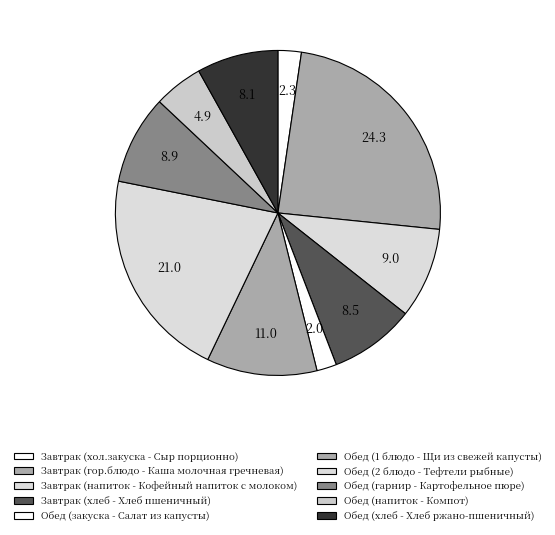

Combined, what portion of the pie is Завтрак (хлеб - Хлеб пшеничный) and Обед (2 блюдо - Тефтели рыбные)?

29.5%